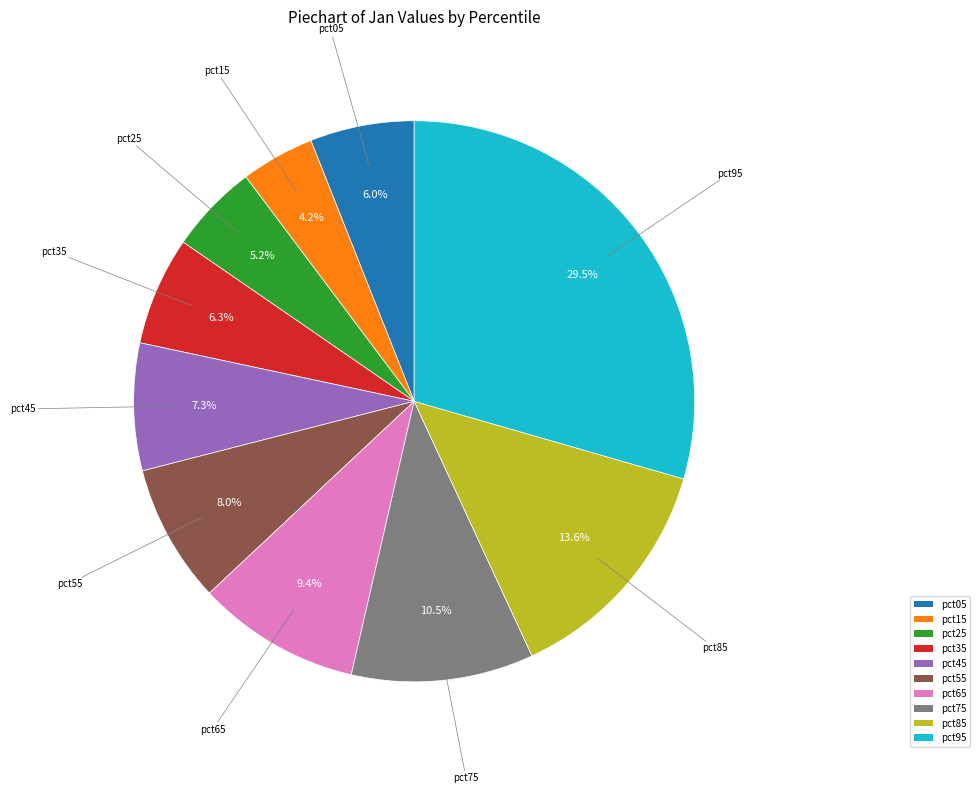

To the nearest percent, what percentage of the pie is pct05?

6%